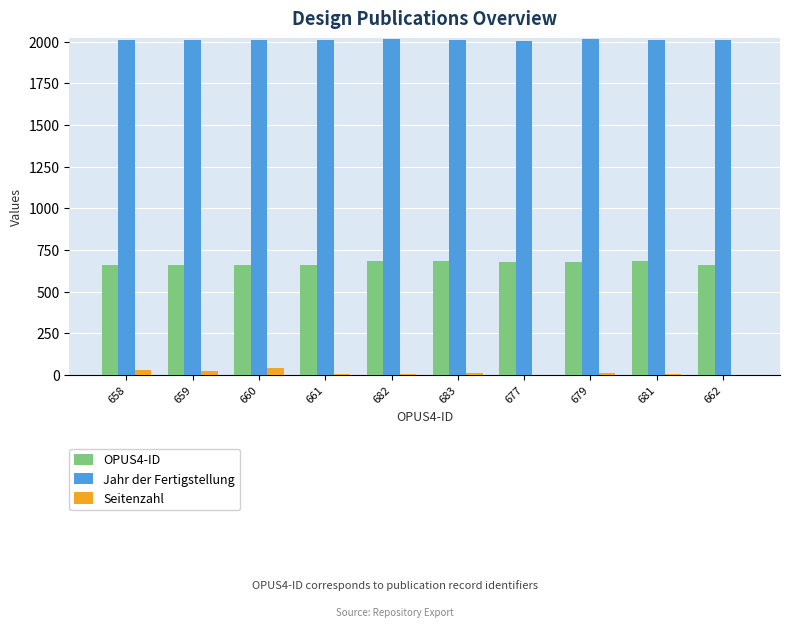

What is the sum of all Seitenzahl values?

125